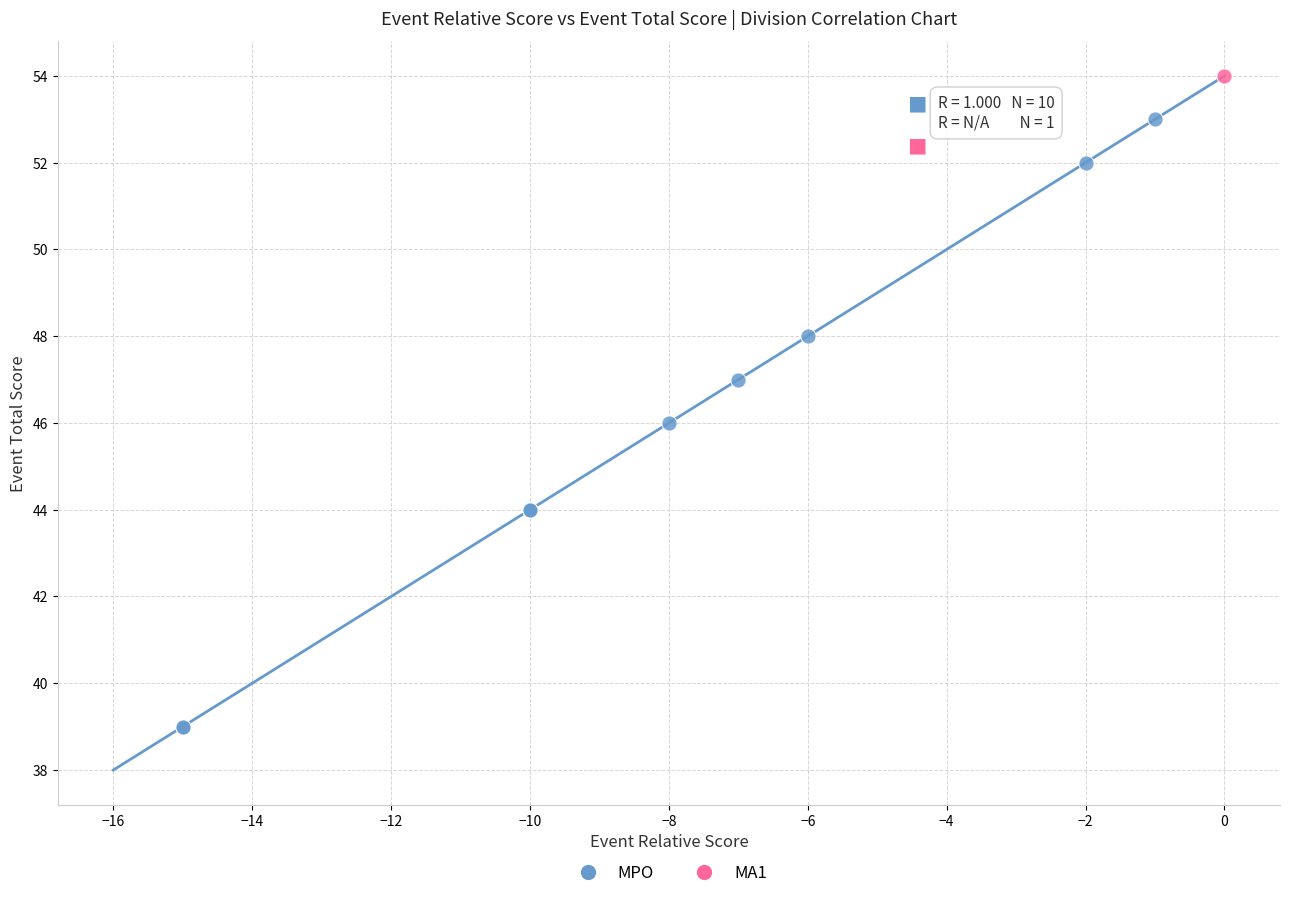

What are all the series names shown in the legend?

MPO, MA1